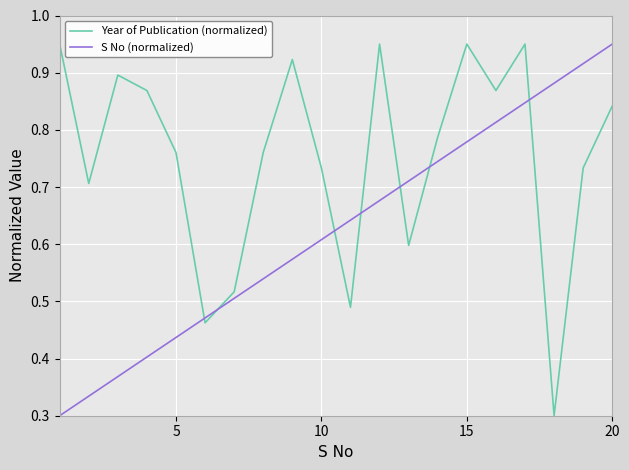

Count the number of categories in the chart.

20